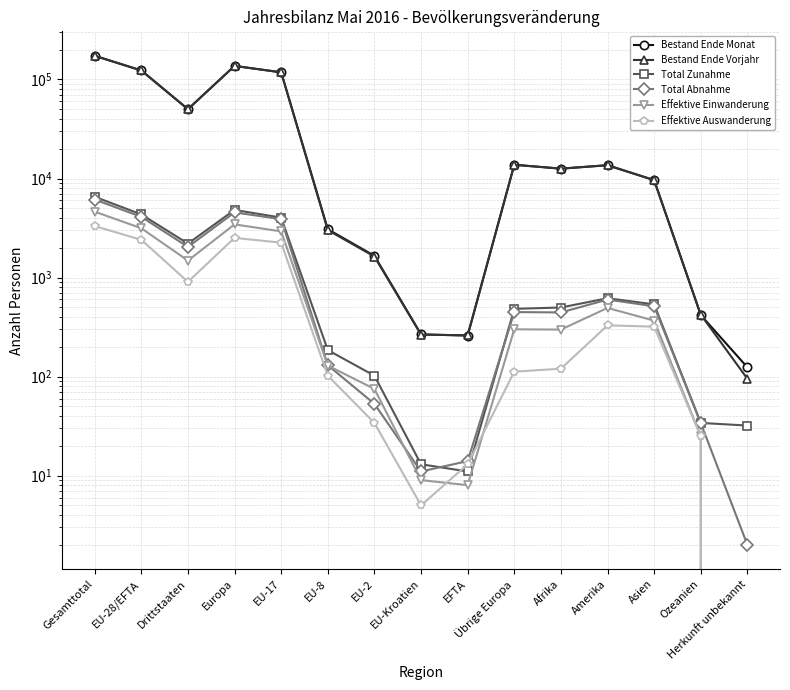

Reading right to left, what are all the values shown in this chart?

Bestand Ende Monat: Herkunft unbekannt=124	Ozeanien=418	Asien=9631	Amerika=13602	Afrika=12592	Übrige Europa=13761	EFTA=259	EU-Kroatien=267	EU-2=1657	EU-8=3073	EU-17=118186	Europa=137203	Drittstaaten=50128	EU-28/EFTA=123442	Gesamttotal=173570
Bestand Ende Vorjahr: Herkunft unbekannt=95	Ozeanien=422	Asien=9631	Amerika=13650	Afrika=12560	Übrige Europa=13771	EFTA=261	EU-Kroatien=265	EU-2=1630	EU-8=3013	EU-17=118105	Europa=137045	Drittstaaten=50129	EU-28/EFTA=123274	Gesamttotal=173403
Total Zunahme: Herkunft unbekannt=32	Ozeanien=34	Asien=536	Amerika=618	Afrika=498	Übrige Europa=483	EFTA=11	EU-Kroatien=13	EU-2=102	EU-8=185	EU-17=4026	Europa=4820	Drittstaaten=2201	EU-28/EFTA=4337	Gesamttotal=6538
Total Abnahme: Herkunft unbekannt=2	Ozeanien=34	Asien=513	Amerika=599	Afrika=444	Übrige Europa=448	EFTA=14	EU-Kroatien=11	EU-2=53	EU-8=130	EU-17=3890	Europa=4546	Drittstaaten=2040	EU-28/EFTA=4098	Gesamttotal=6138
Effektive Einwanderung: Herkunft unbekannt=0	Ozeanien=25	Asien=367	Amerika=493	Afrika=298	Übrige Europa=300	EFTA=8	EU-Kroatien=9	EU-2=75	EU-8=129	EU-17=2923	Europa=3444	Drittstaaten=1483	EU-28/EFTA=3144	Gesamttotal=4627
Effektive Auswanderung: Herkunft unbekannt=0	Ozeanien=25	Asien=319	Amerika=329	Afrika=120	Übrige Europa=112	EFTA=13	EU-Kroatien=5	EU-2=34	EU-8=102	EU-17=2249	Europa=2515	Drittstaaten=905	EU-28/EFTA=2403	Gesamttotal=3308